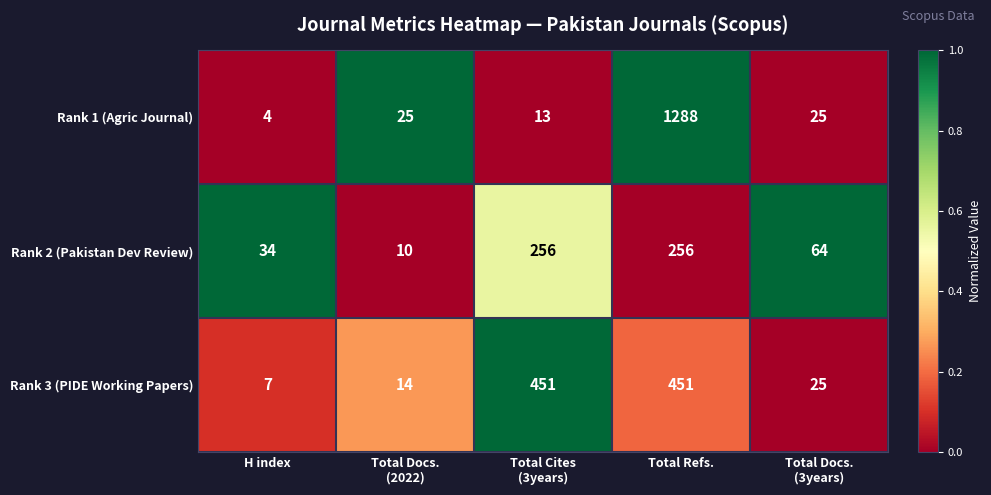

At Total Refs., list the series in order from smallest to largest.

Rank 2 (Pakistan Dev Review), Rank 3 (PIDE Working Papers), Rank 1 (Agric Journal)